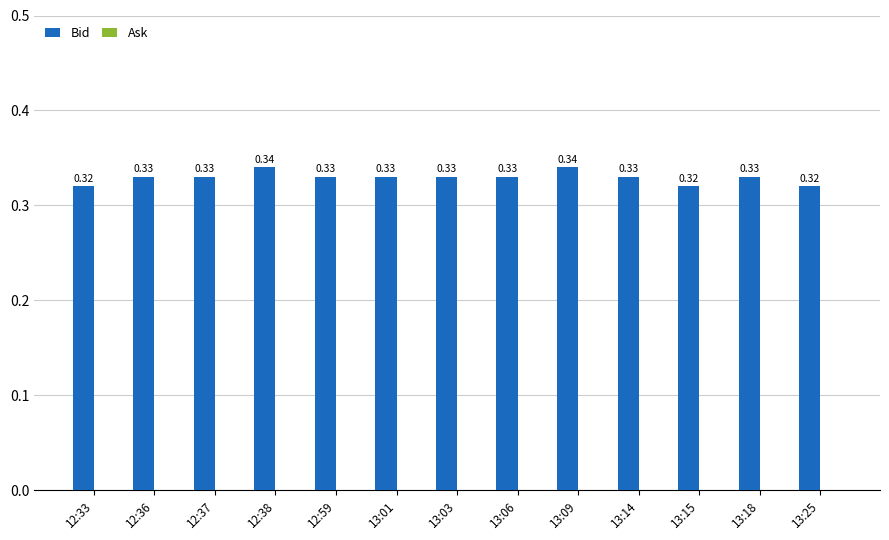

What is the sum of all values?

4.3